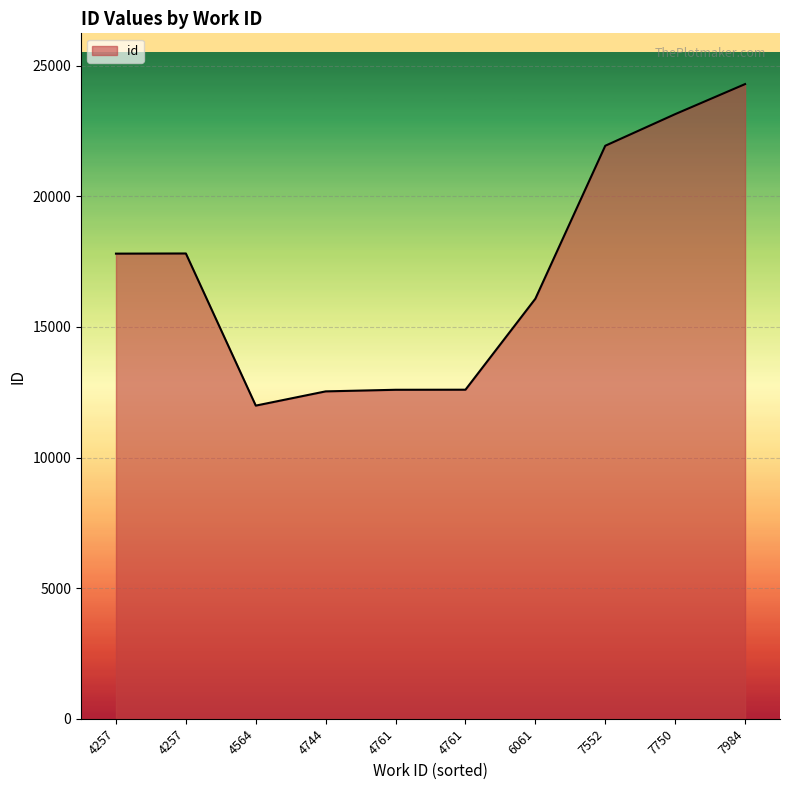

What is the difference between the maximum and minimum values?

12308